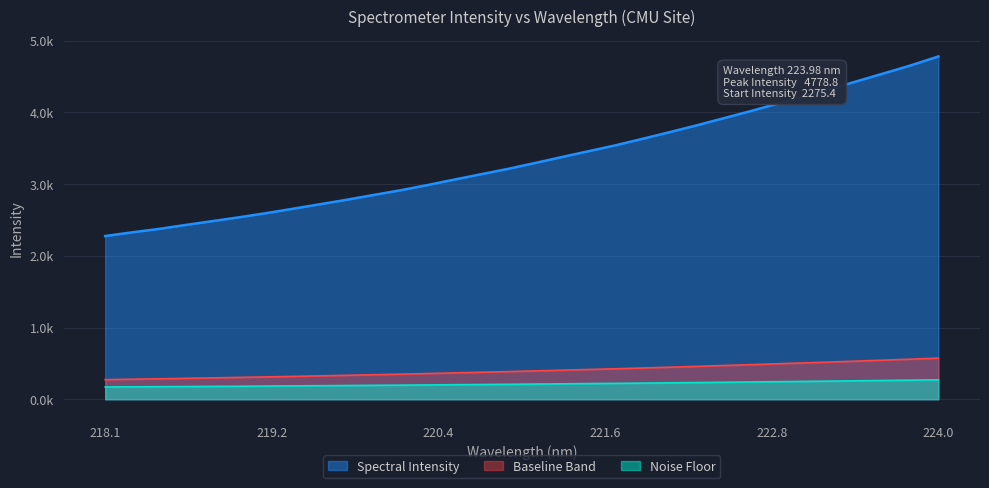

Does the chart have visible grid lines?

Yes